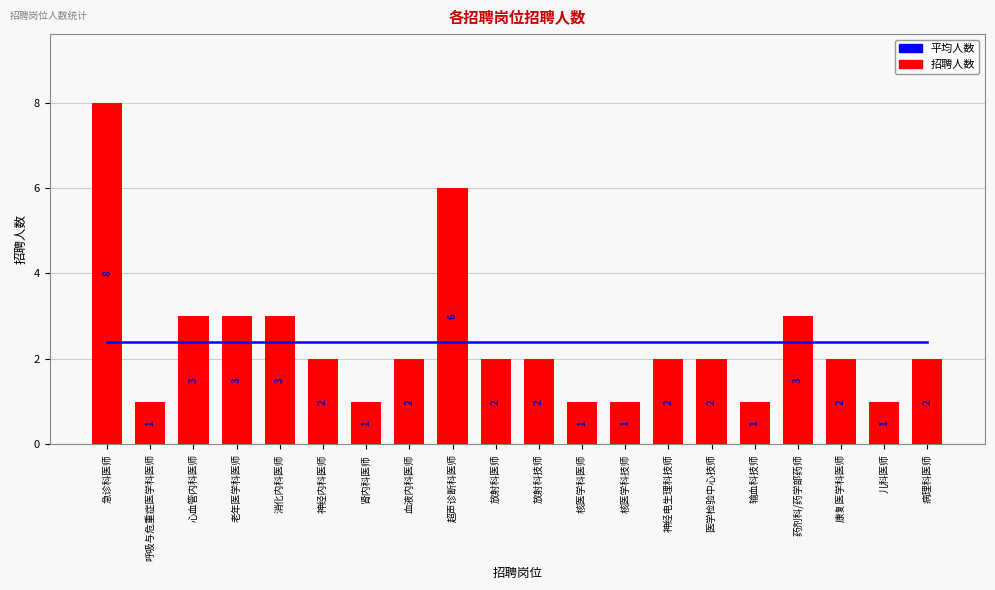

What is the value of the 平均人数 bar at the 15th from the left?

2.4